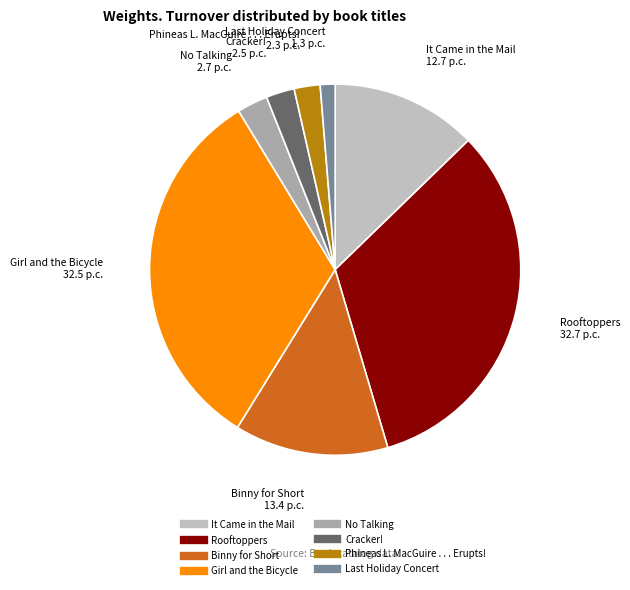

What is the smallest slice in the pie chart?

Last Holiday Concert